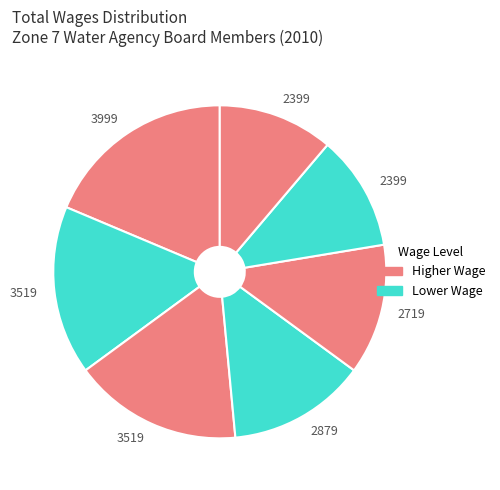

How many slices are in this pie chart?

7